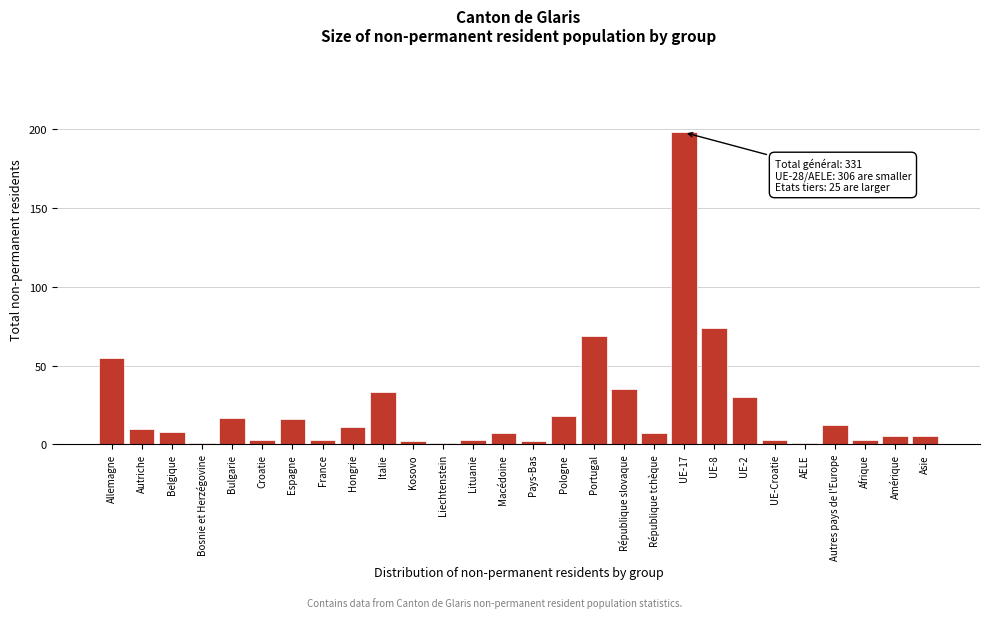

Reading right to left, extract all data points from this chart.

Asie=5	Amérique=5	Afrique=3	Autres pays de l'Europe=12	AELE=1	UE-Croatie=3	UE-2=30	UE-8=74	UE-17=198	République tchèque=7	République slovaque=35	Portugal=69	Pologne=18	Pays-Bas=2	Macédoine=7	Lituanie=3	Liechtenstein=1	Kosovo=2	Italie=33	Hongrie=11	France=3	Espagne=16	Croatie=3	Bulgarie=17	Bosnie et Herzégovine=1	Belgique=8	Autriche=10	Allemagne=55